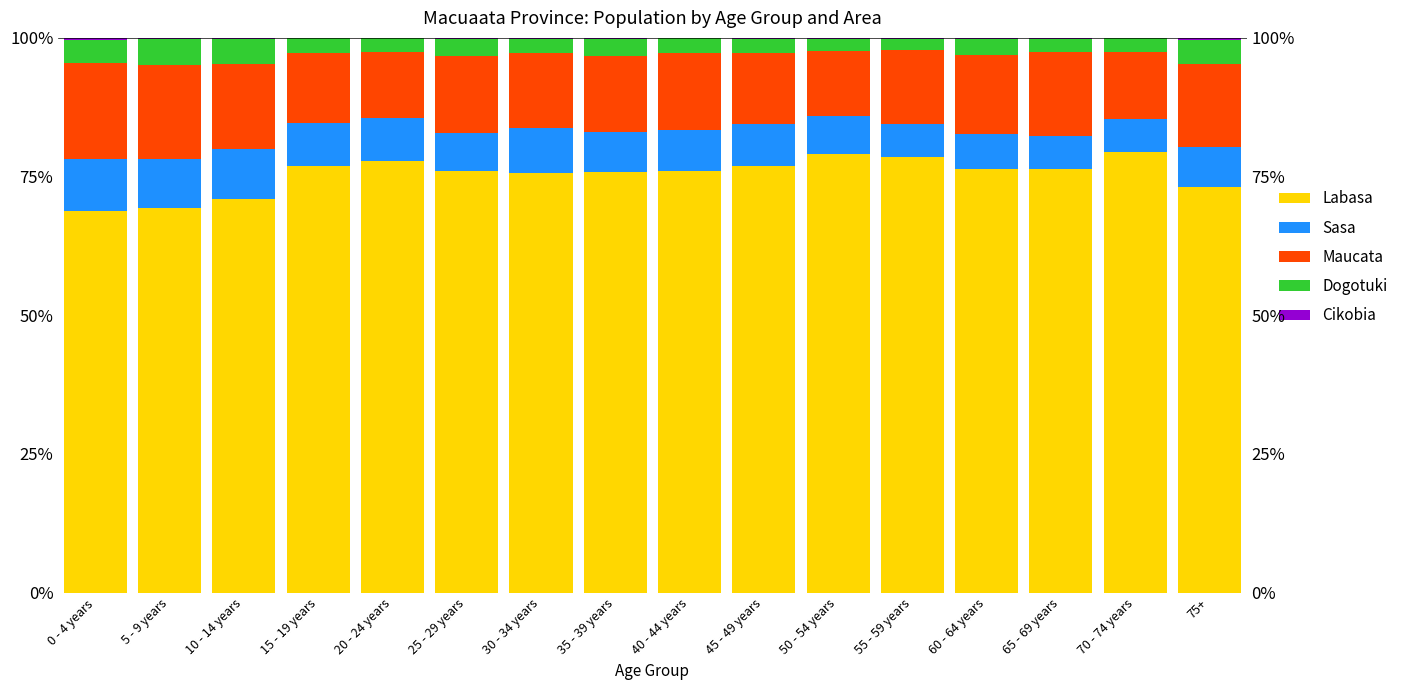

Which has a higher value, 0 - 4 years or 10 - 14 years?

10 - 14 years